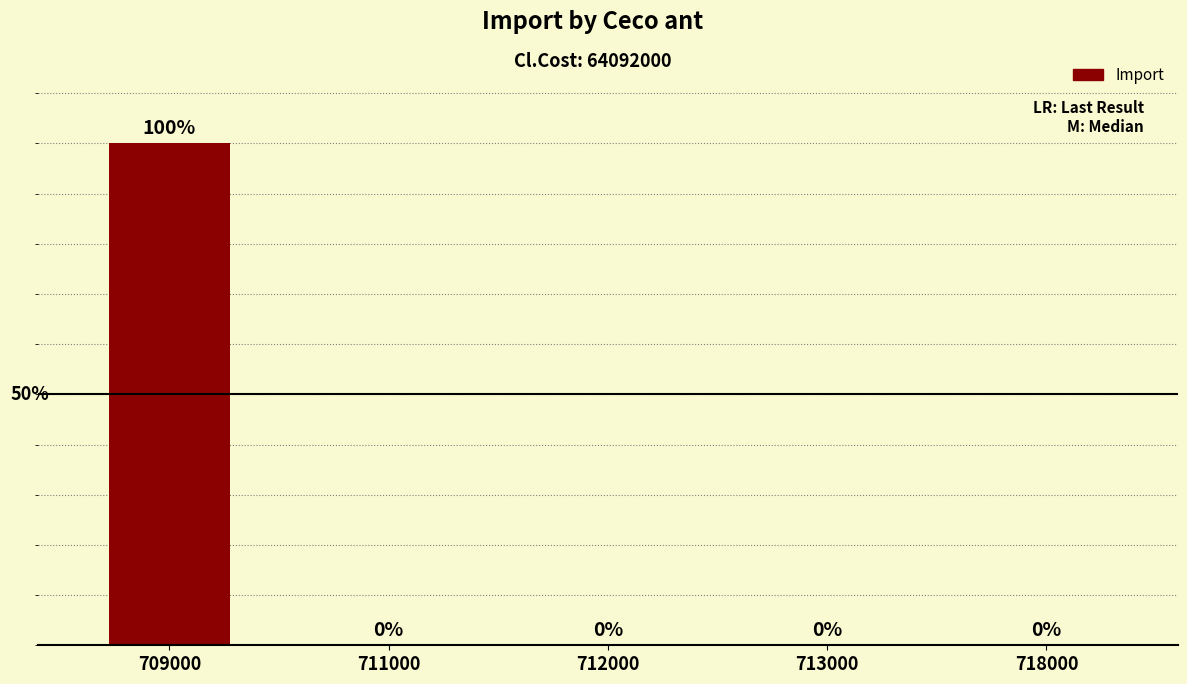

The chart shows a value of 100 at 711000. True or false?

True